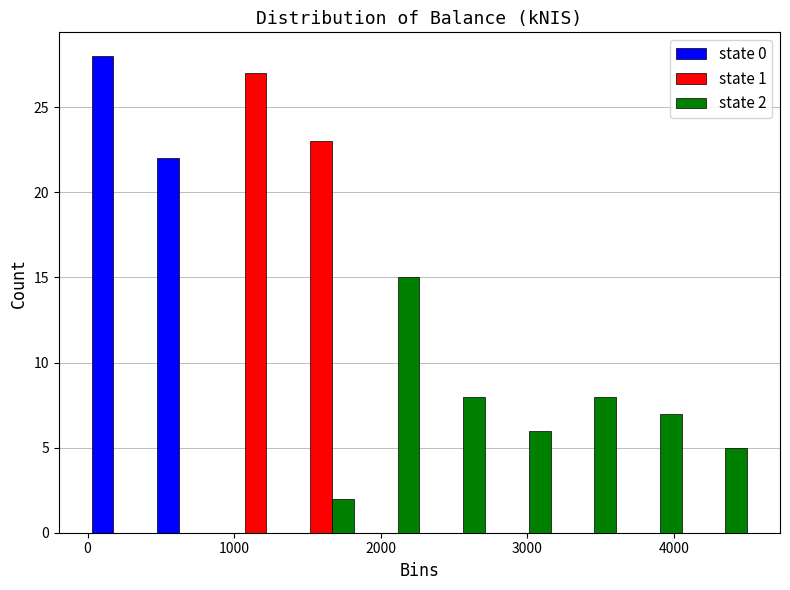

In the state 1 series, which range on the x-axis has the tallest bar?

900 to 1400